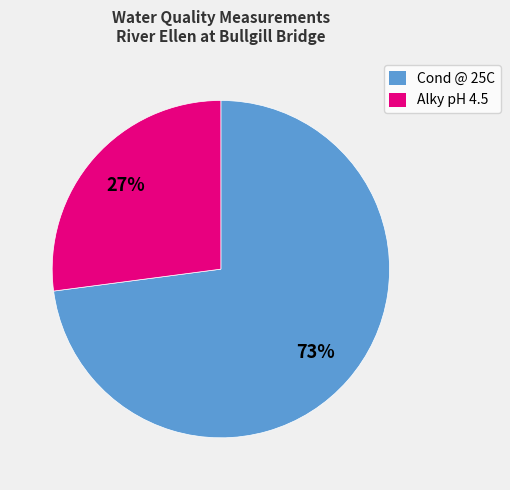

Is it true that Cond @ 25C is 73% of the pie?

True